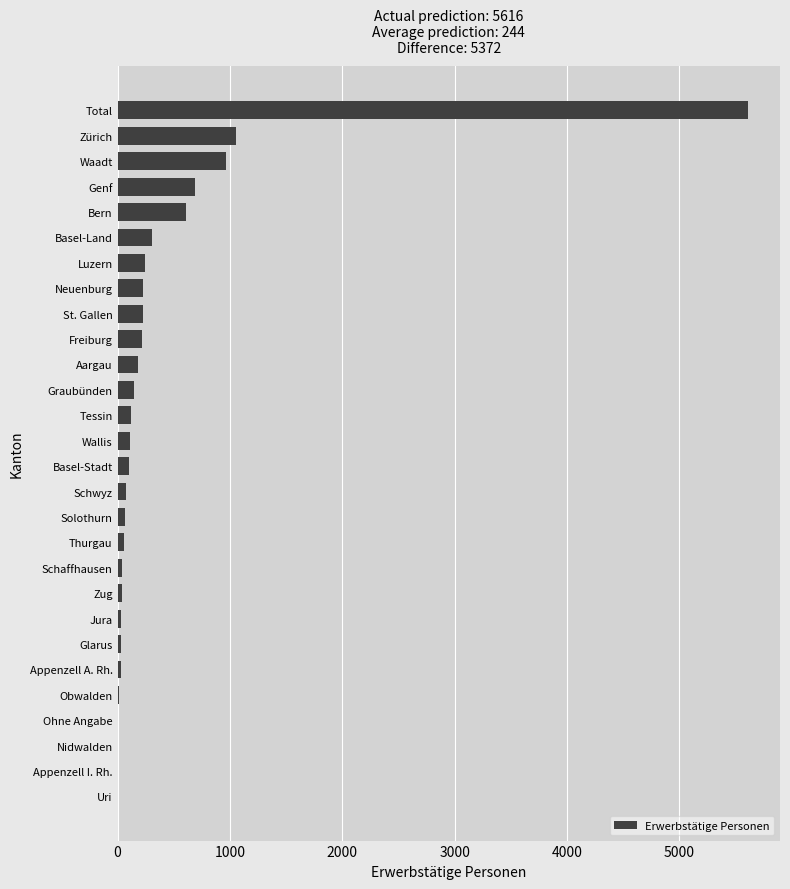

How many data points does each series have?

28